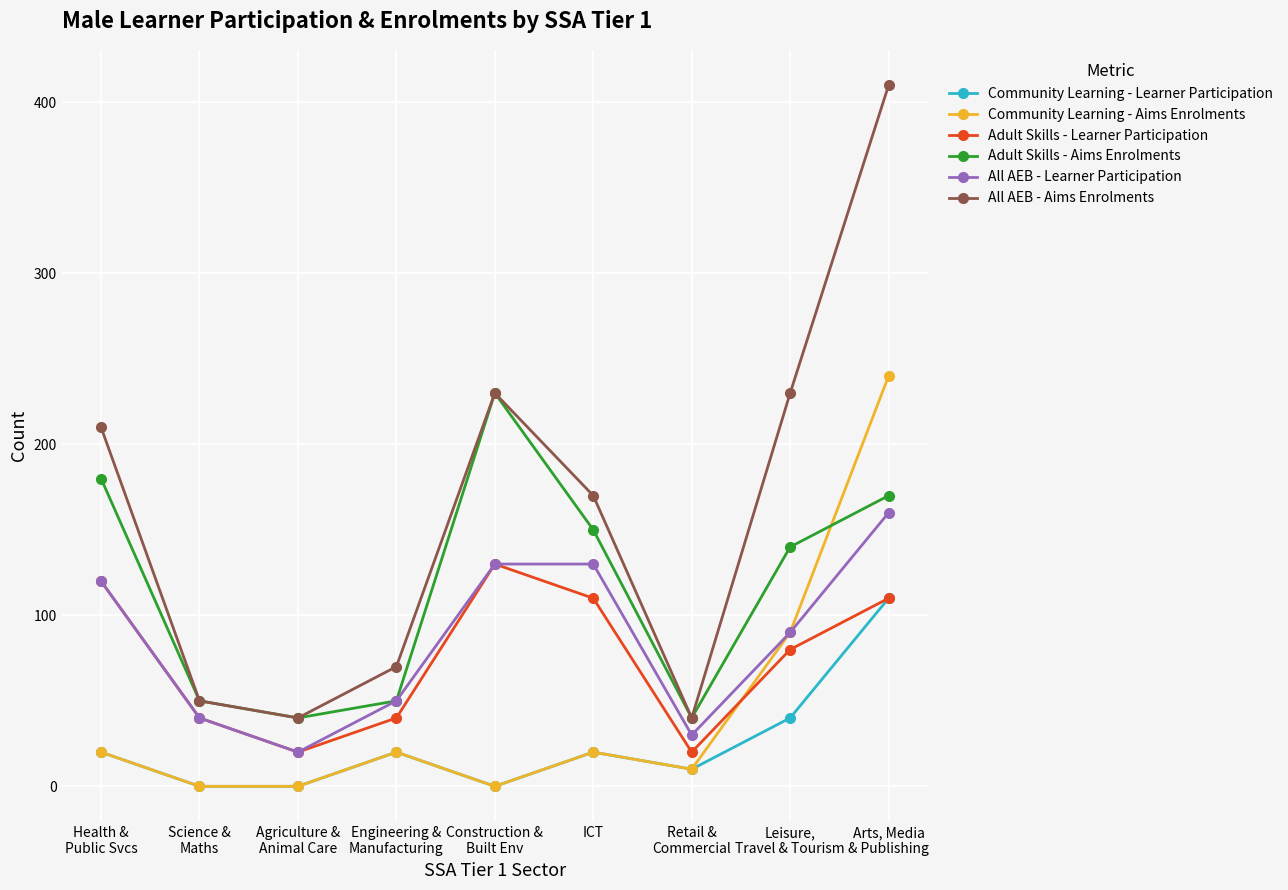

True or false: Community Learning - Learner Participation has more than 2 interior local peaks.

False